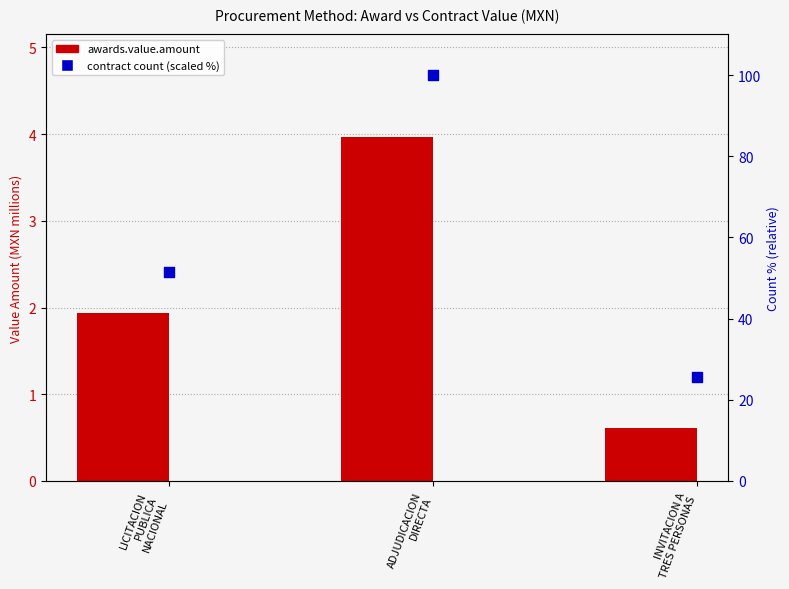

Which series reaches the minimum Y coordinate?

awards.value.amount